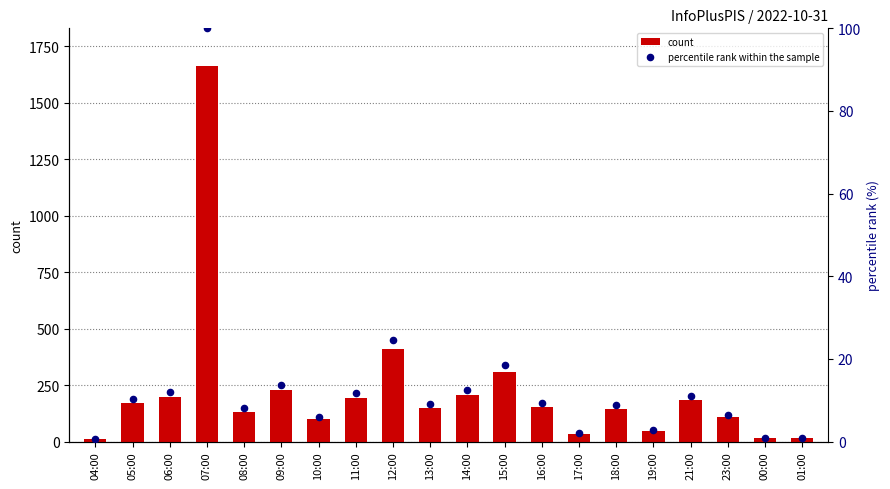

At which category is the sum across all series the highest?

07:00